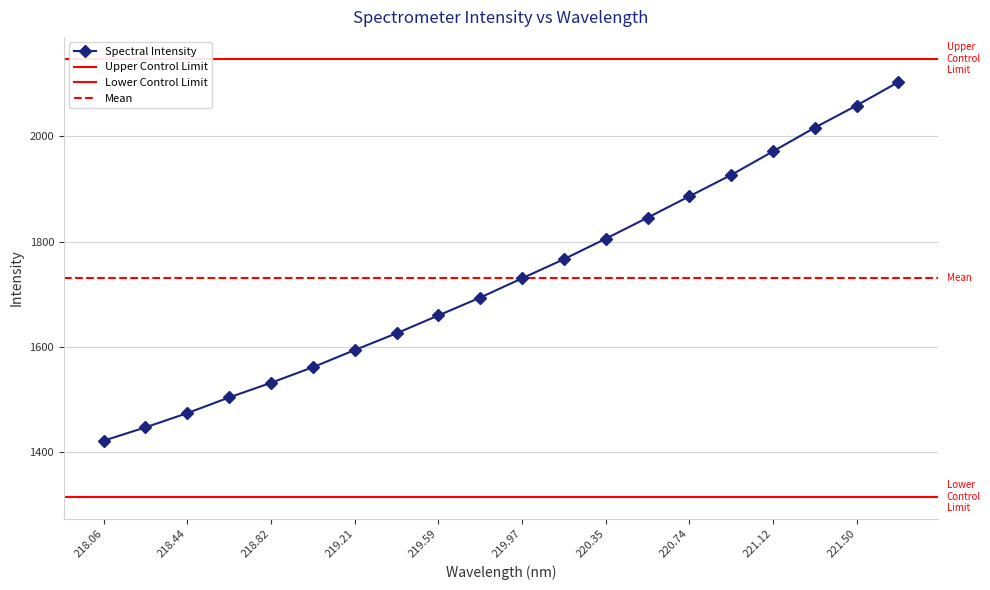

Which has a higher value, 221.3083 or 220.9264?

221.3083